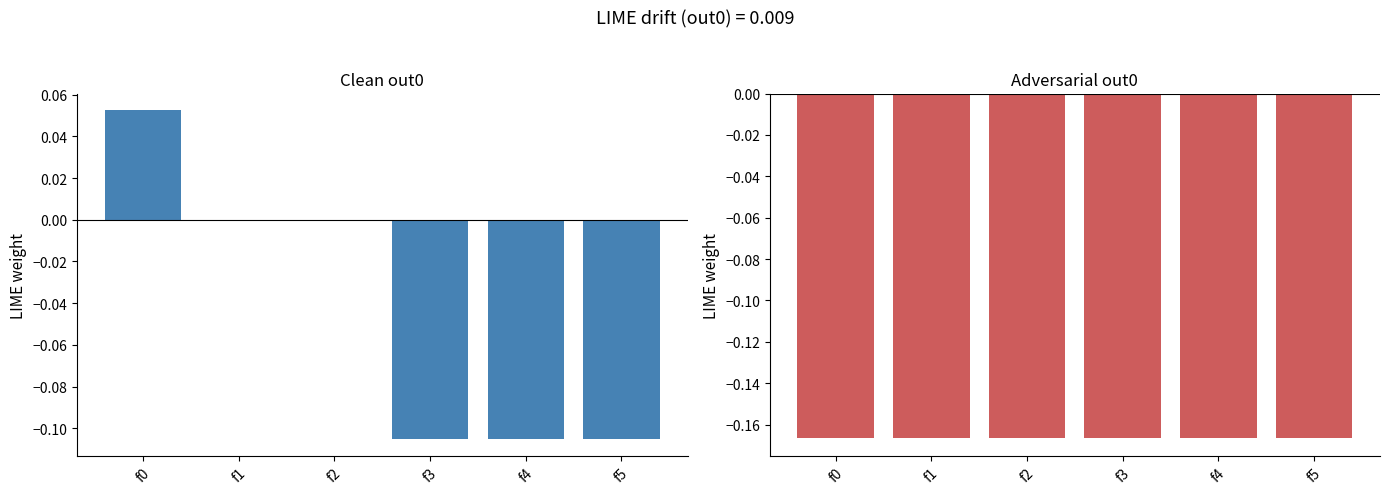

What is the difference between the new values at f1 and f3?

0.1